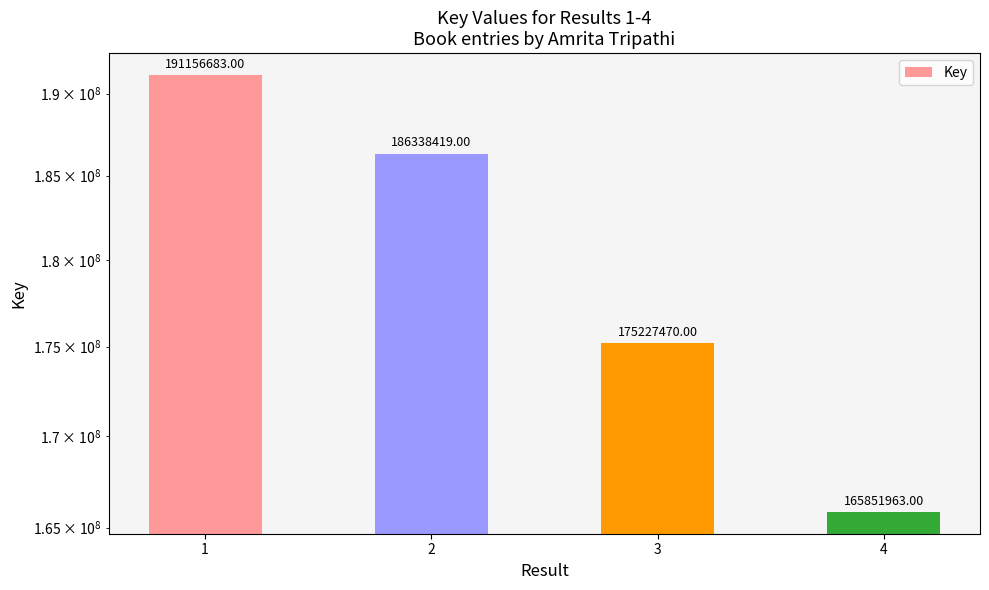

Count the number of categories in the chart.

4